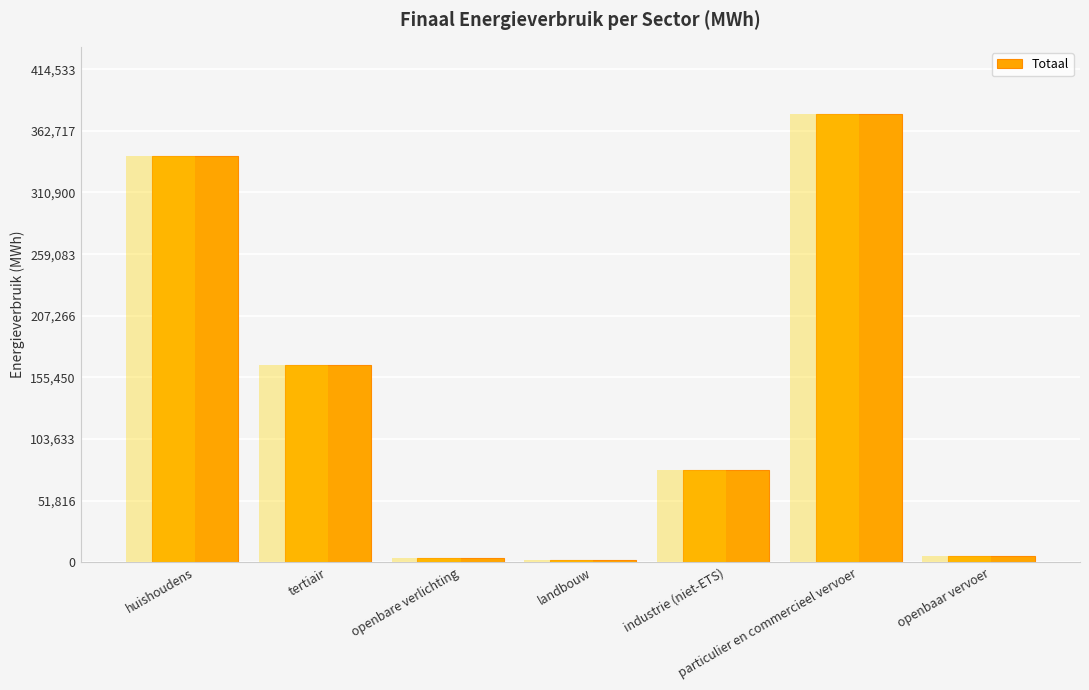

Read the value at particulier en commercieel vervoer.

376848.9